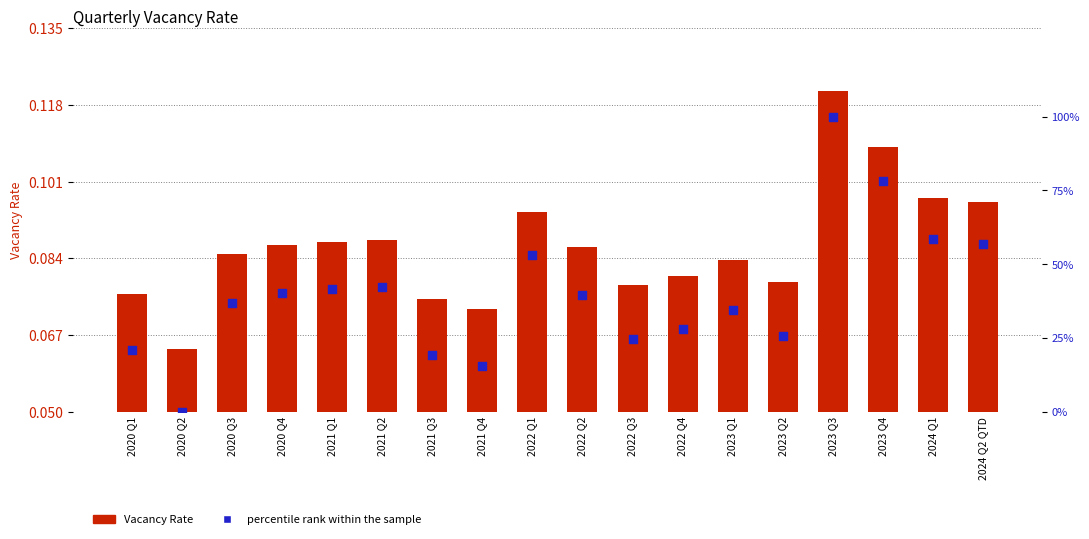

What is the total value across all series at 2020 Q3?

36.9